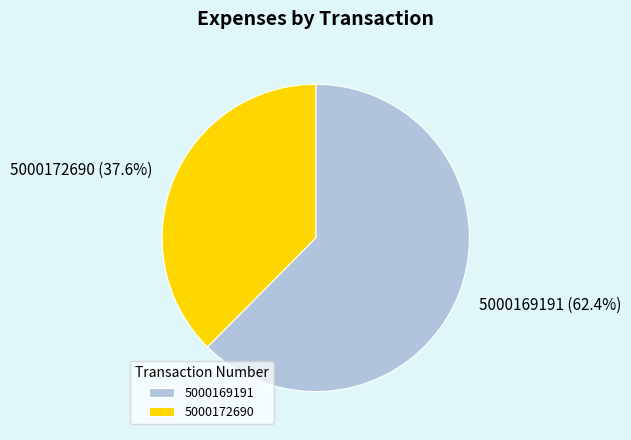

Approximately how many times larger is the value at 5000172690 compared to 5000169191?

0.6